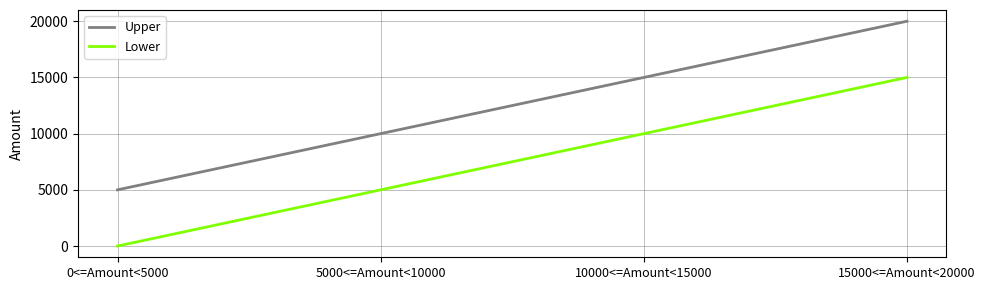

Which label corresponds to the largest value in the chart?

15000<=Amount<20000